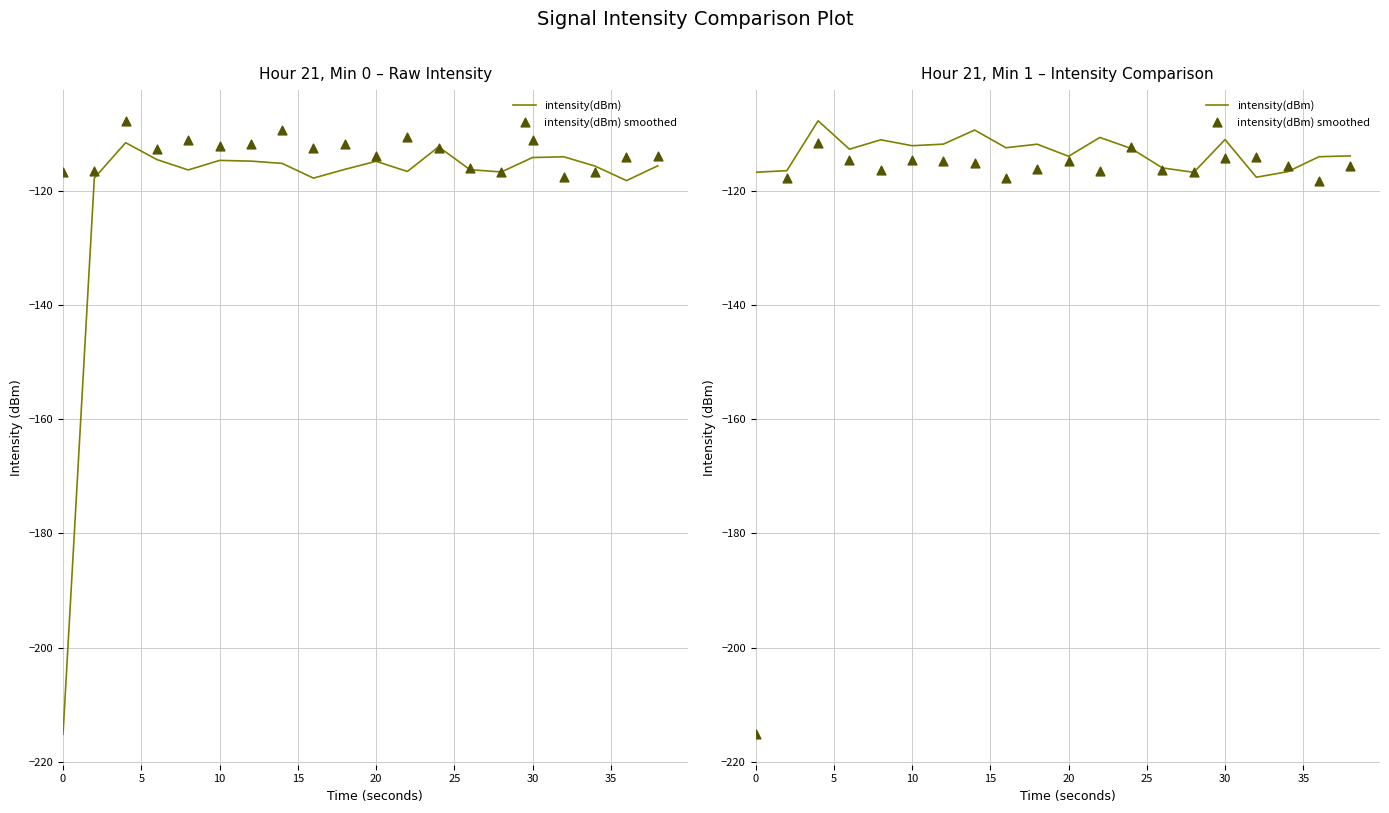

Is the value of intensity(dBm) at 20 greater than the value of intensity(dBm) smoothed at 40?

Yes